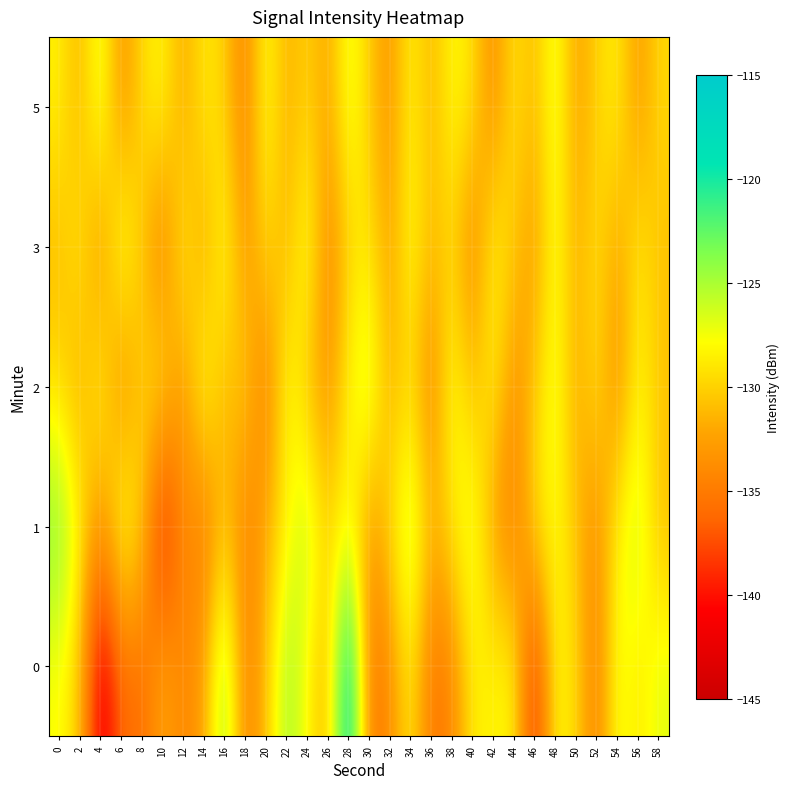

How many data points does each series have?

30